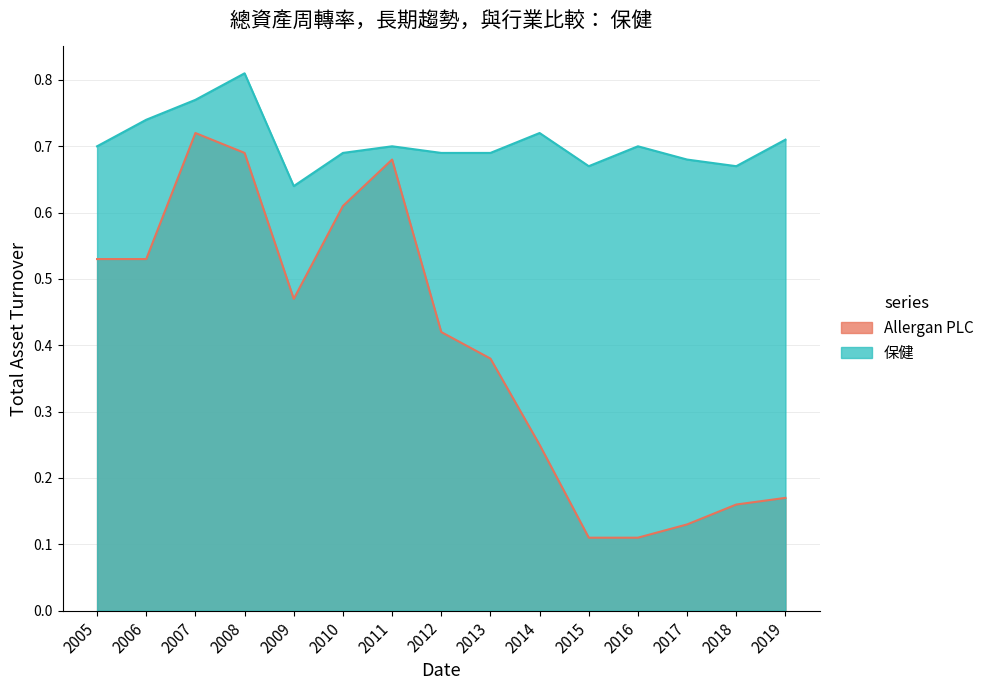

What is the average value of the Allergan PLC series?

0.4